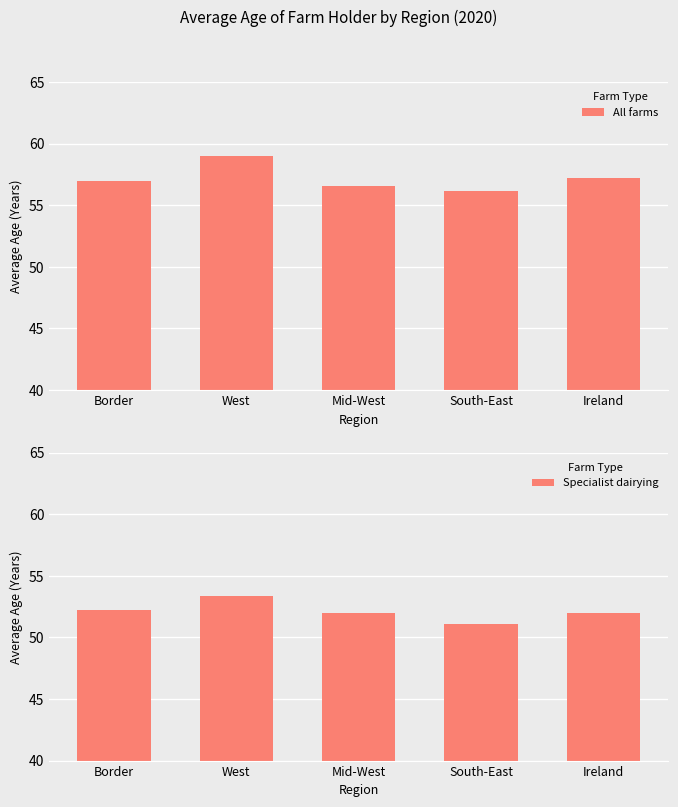

How many values in the Specialist dairying series exceed 52?

2